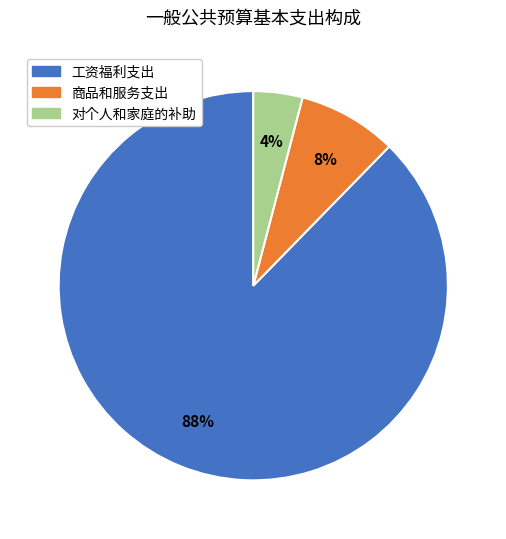

Which has a higher value, 商品和服务支出 or 工资福利支出?

工资福利支出